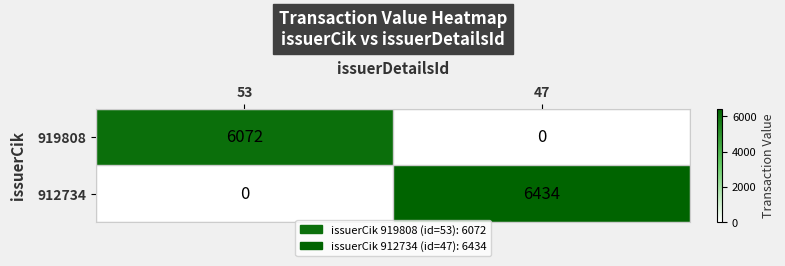

Reading left to right, extract all data points from this chart.

919808: 6072	0
912734: 0	6434